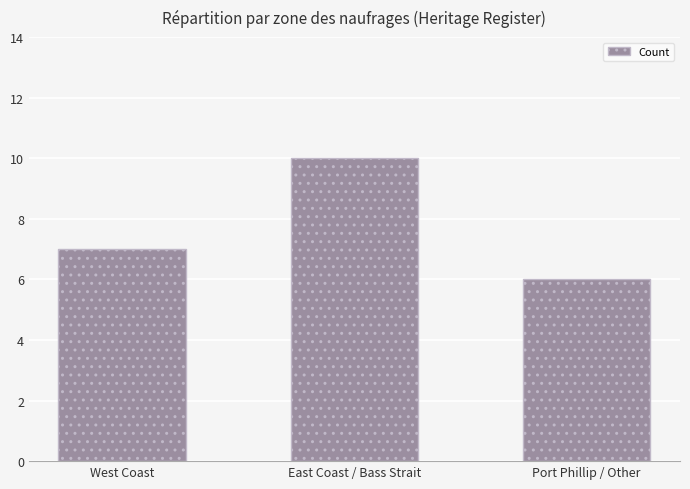

The chart shows a value of 12 at West Coast. True or false?

False